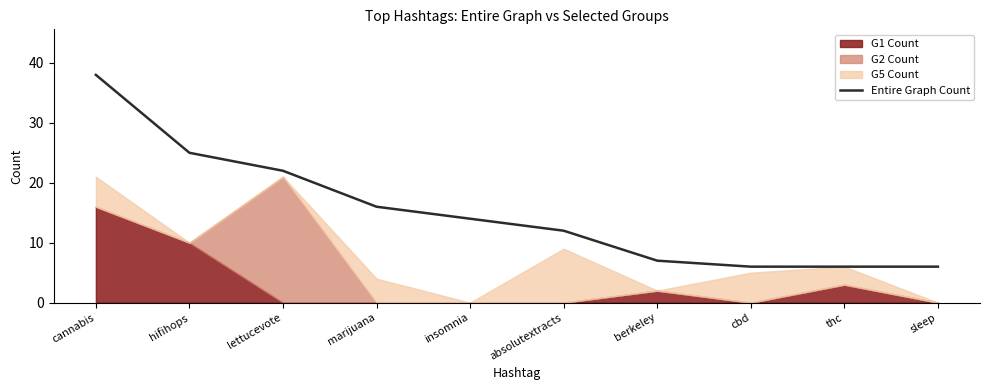

Where is the data nearest to the value 22?

lettucevote